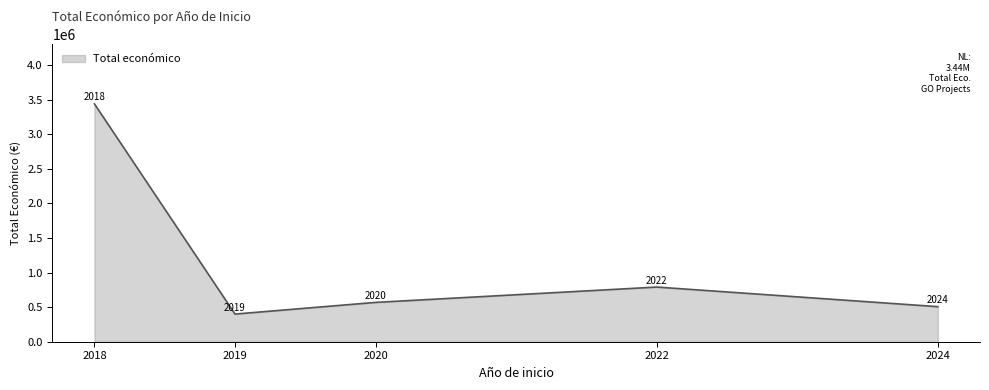

What is the greatest value displayed?

3439868